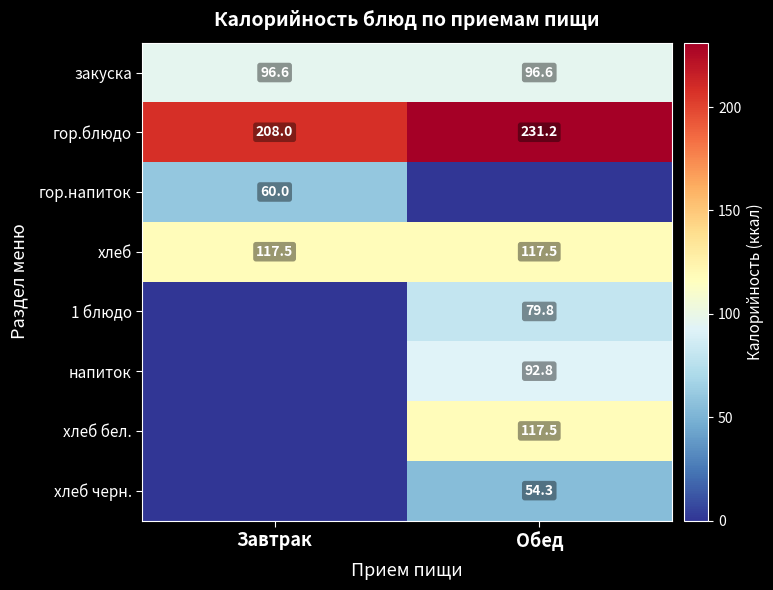

The напиток series shows 92.8 at Обед. True or false?

True